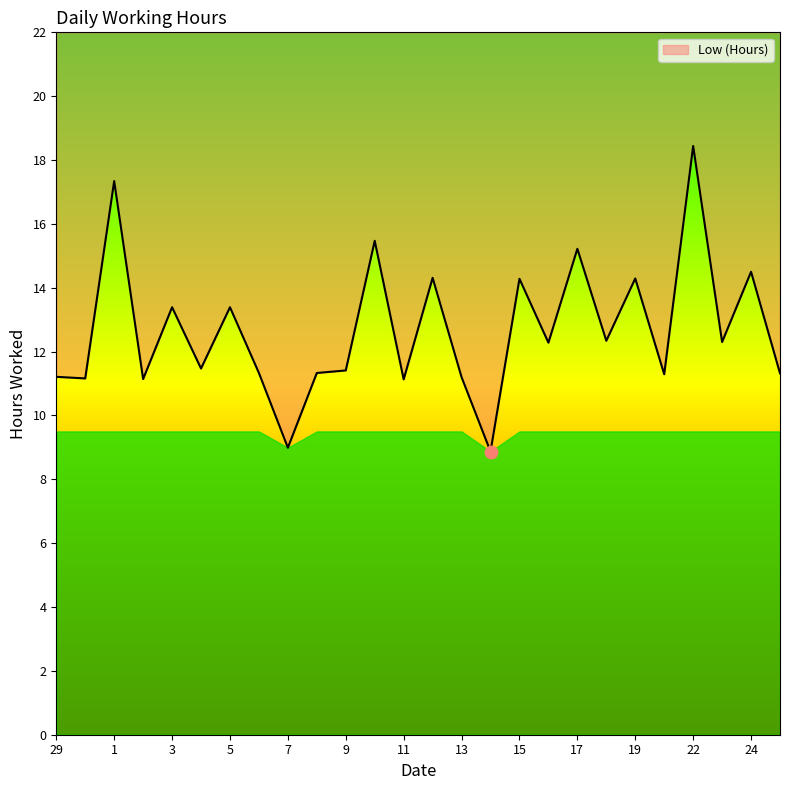

What is the change in value from 4 to 7?

-2.5